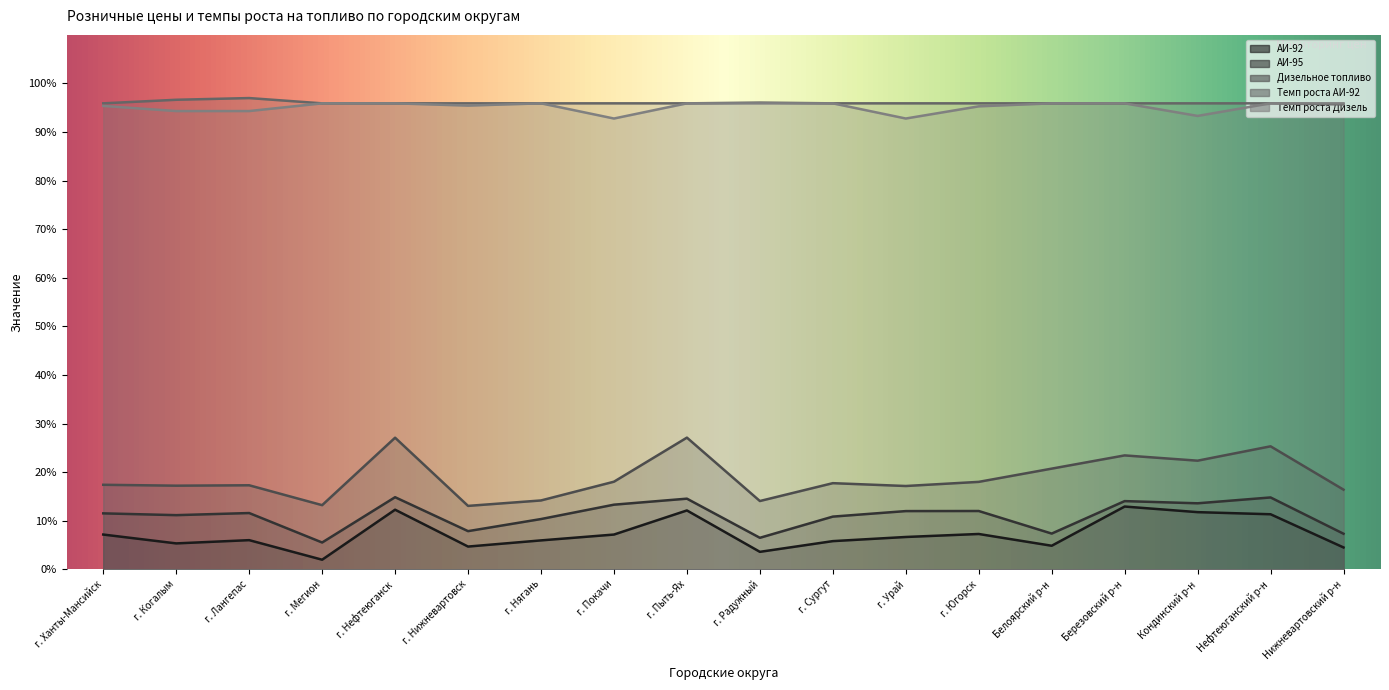

How many data points in Дизельное топливо are above 17?

13